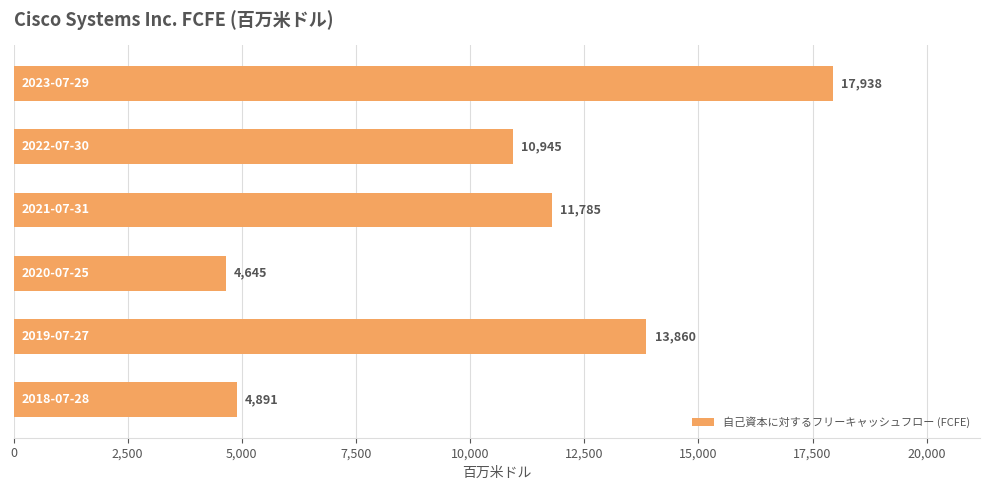

Reading top to bottom, what are all the values shown in this chart?

17938	10945	11785	4645	13860	4891